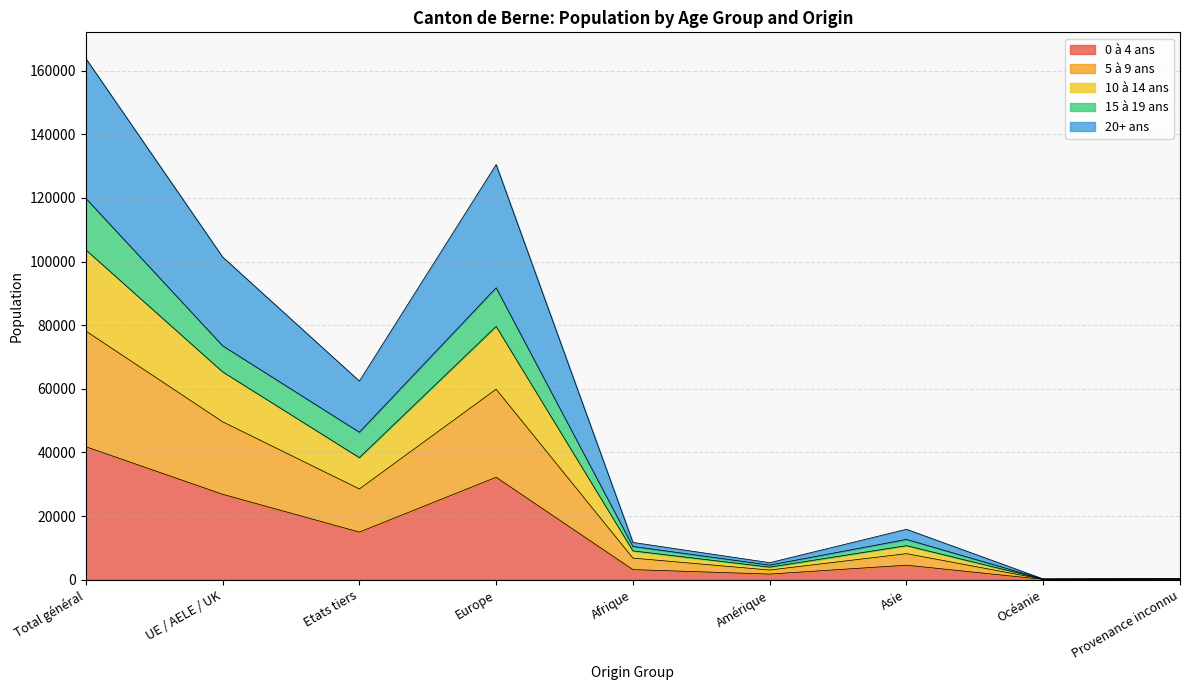

Does the chart display data point markers on the line(s)?

No